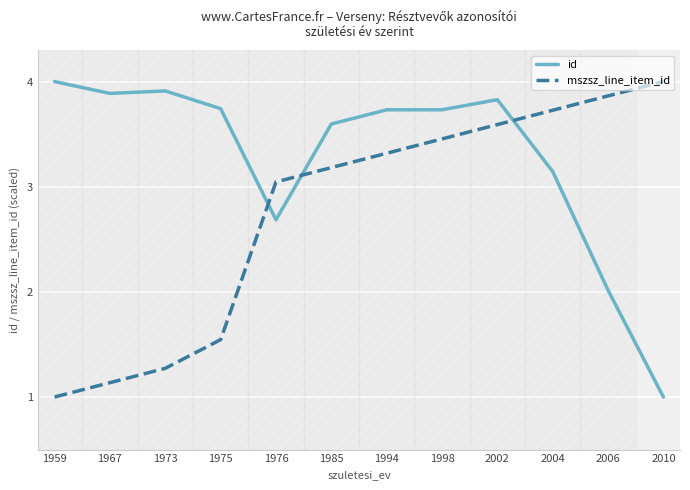

Rank the series at 1994 from lowest to highest value.

mszsz_line_item_id, id